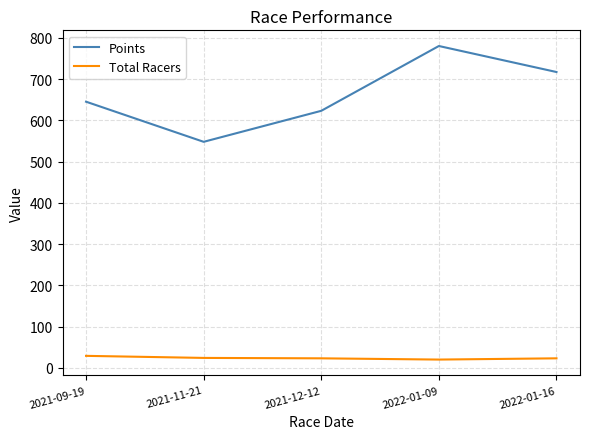

At 2021-09-19, list the series in order from smallest to largest.

Total Racers, Points